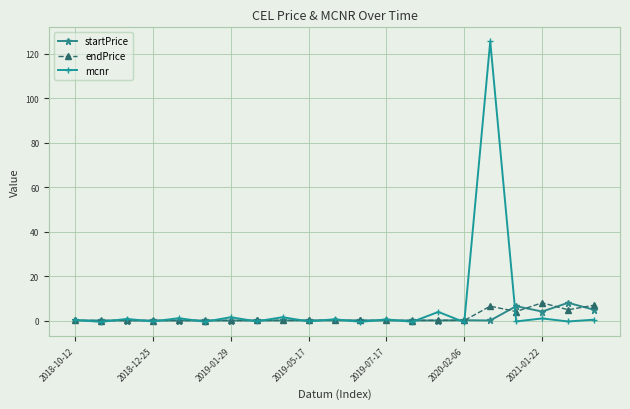

What is the maximum value for startPrice?

8.0